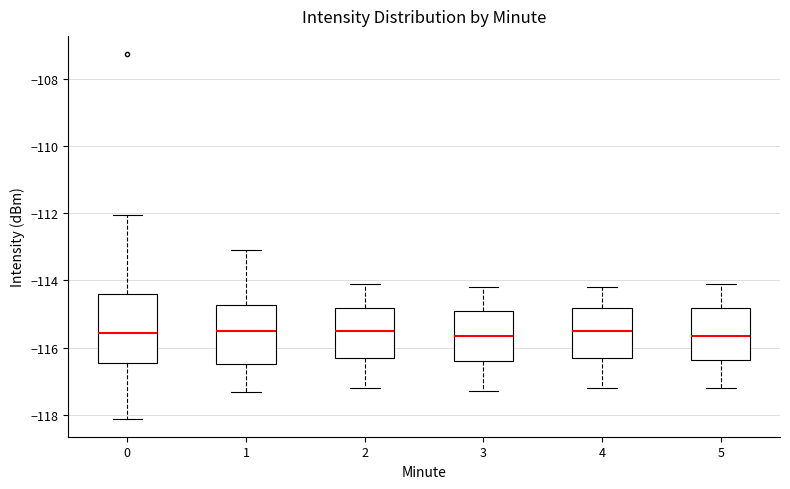

Reading left to right, transcribe this box plot: for each box, give where its median line is, the range the box spans, and where its two whiskers end, as read against the y-axis. The values are not printed on the chart, so give them approximately, as read against the axis.

0: median -115.6, box -116.4 to -114.4, whiskers -118.2 to -112.0
1: median -115.4, box -116.4 to -114.8, whiskers -117.4 to -113.0
2: median -115.4, box -116.2 to -114.8, whiskers -117.2 to -114.0
3: median -115.6, box -116.4 to -114.8, whiskers -117.2 to -114.2
4: median -115.4, box -116.2 to -114.8, whiskers -117.2 to -114.2
5: median -115.6, box -116.4 to -114.8, whiskers -117.2 to -114.0